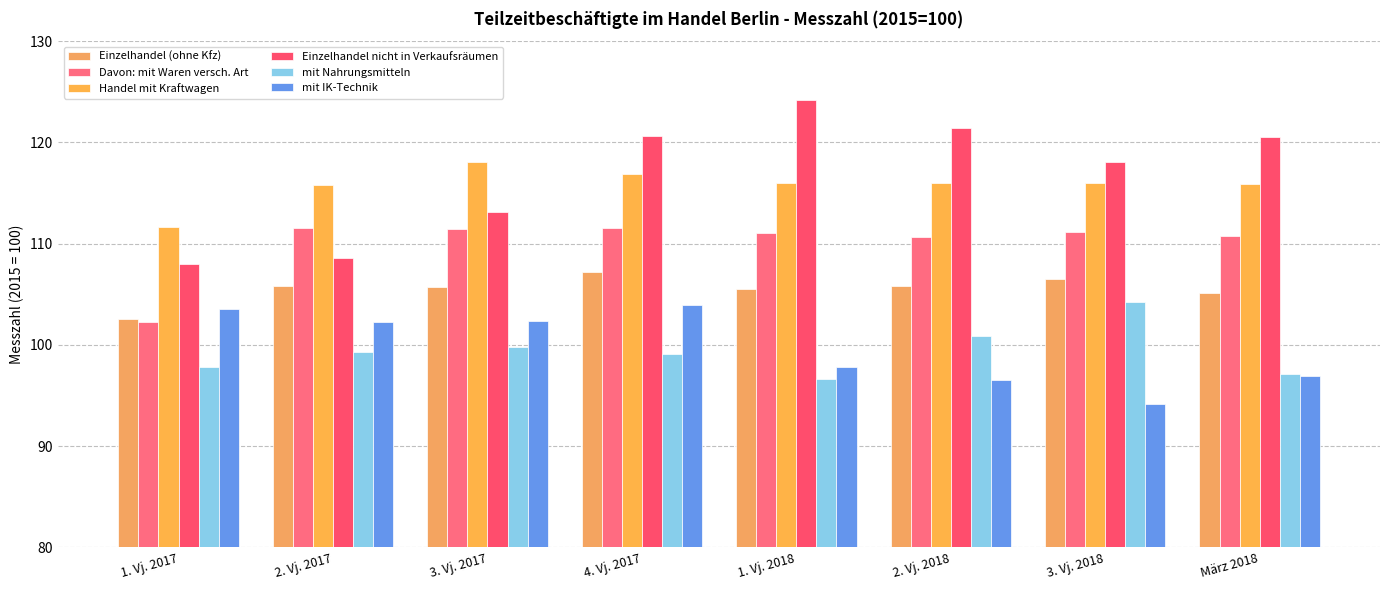

What is the label of the 5th bar from the right?

4. Vj. 2017